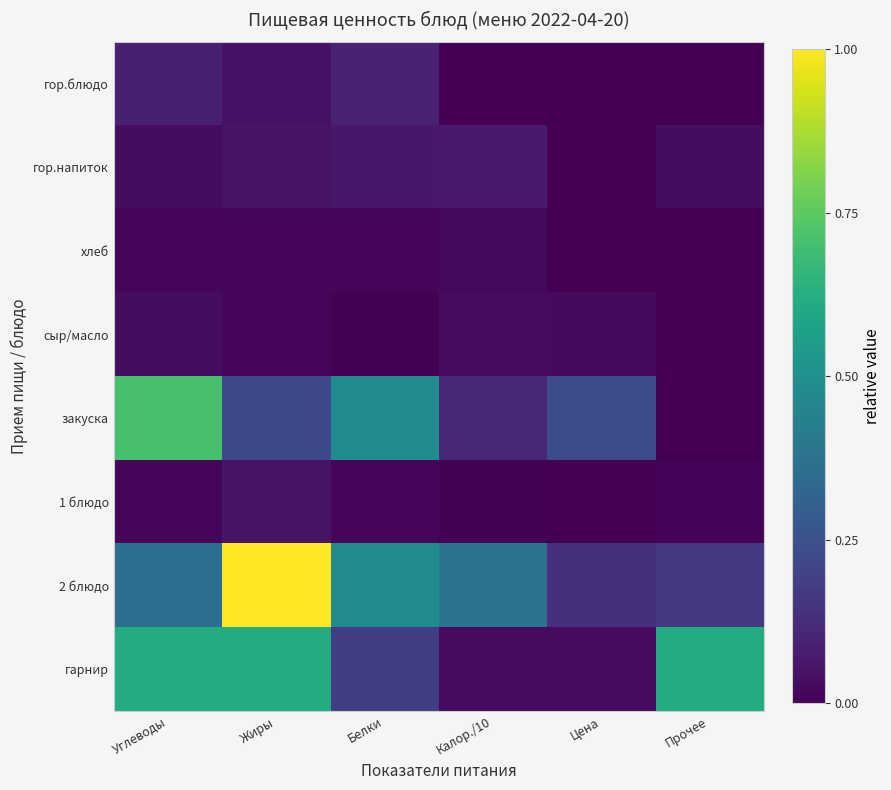

What is the total value across all series at Жиры?

2.0